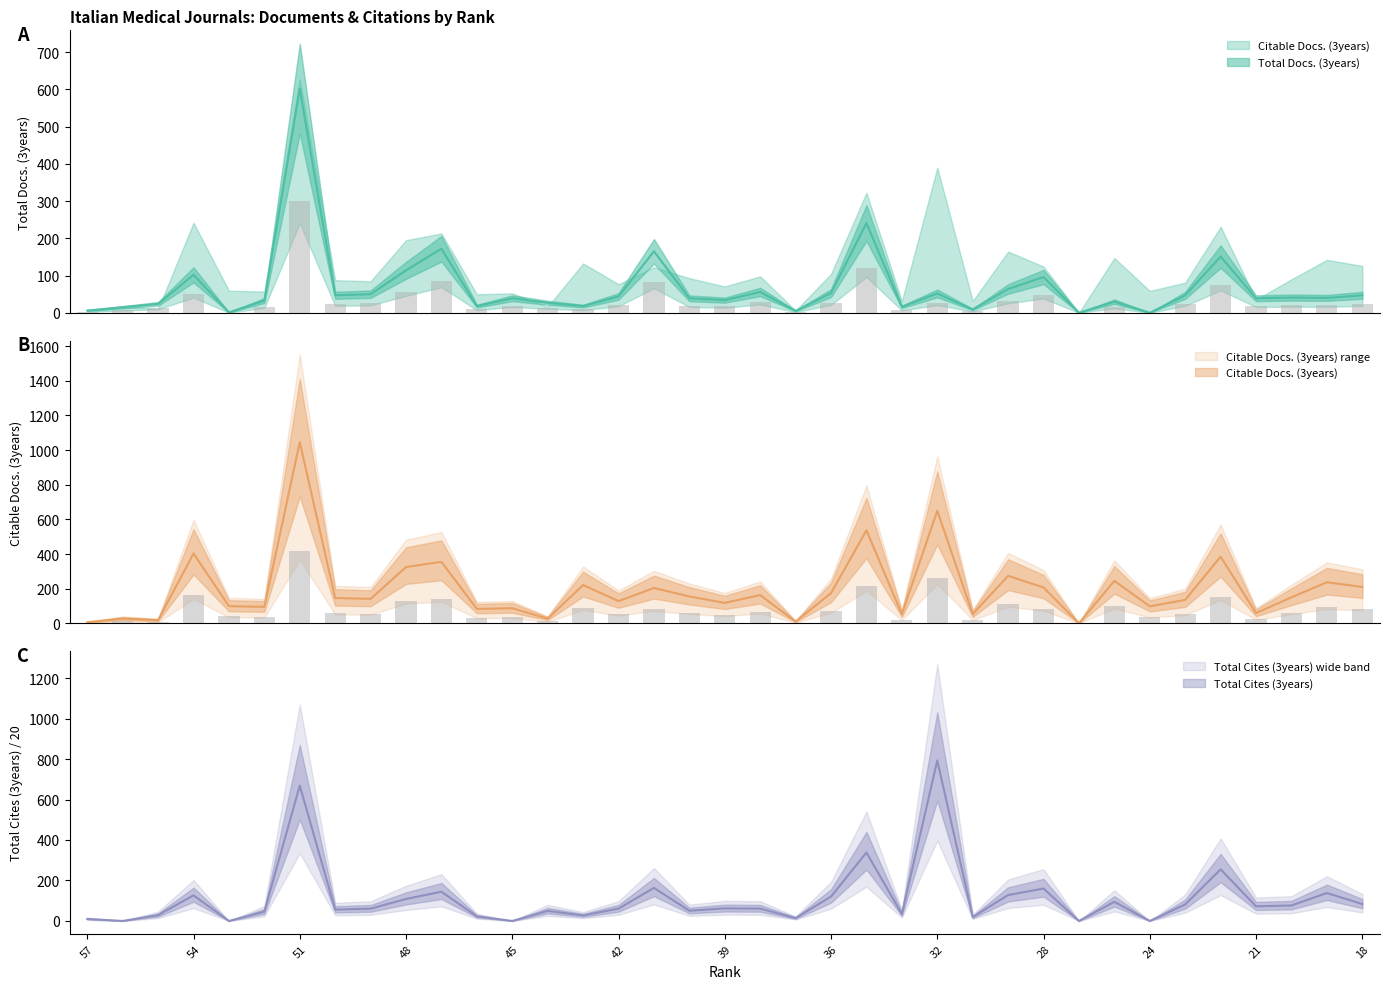

What are all the series names shown in the legend?

Total Docs. (3years), Citable Docs. (3years), Total Cites (3years)